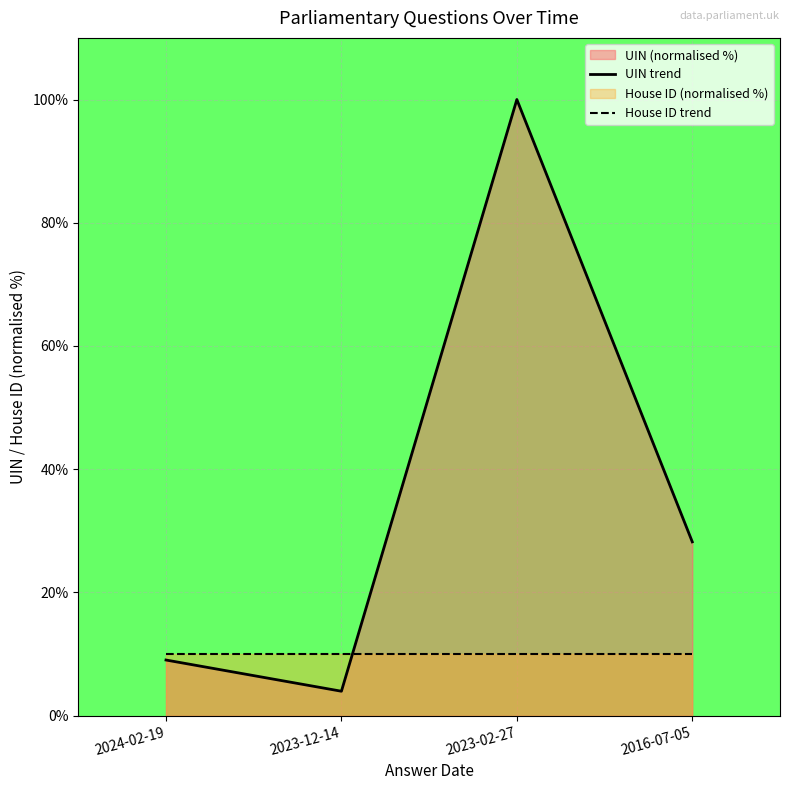

What is the value of the UIN trend point at the 3rd from the left?

100.0